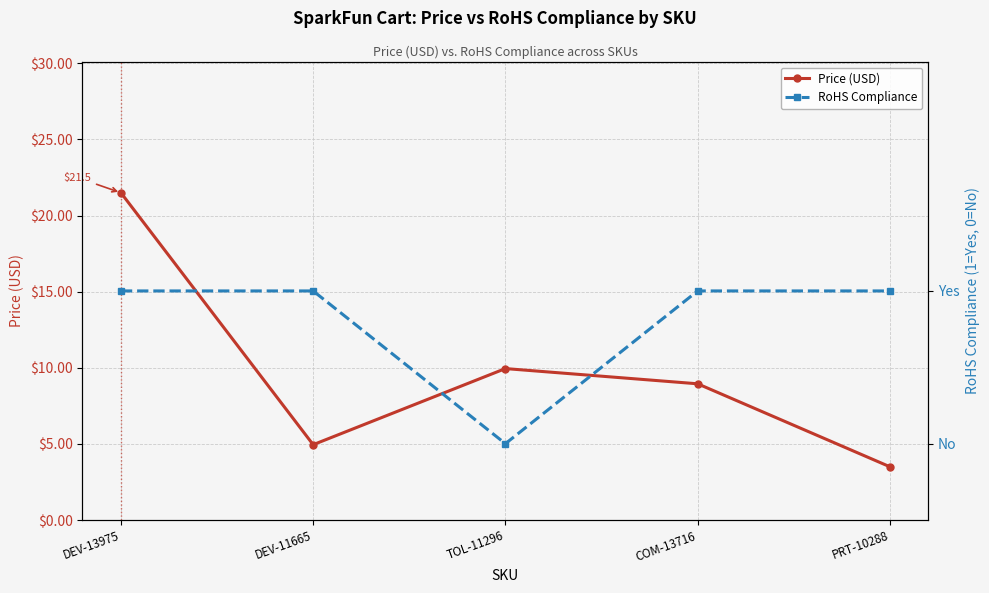

Which series has the largest total across all categories?

Price (USD)